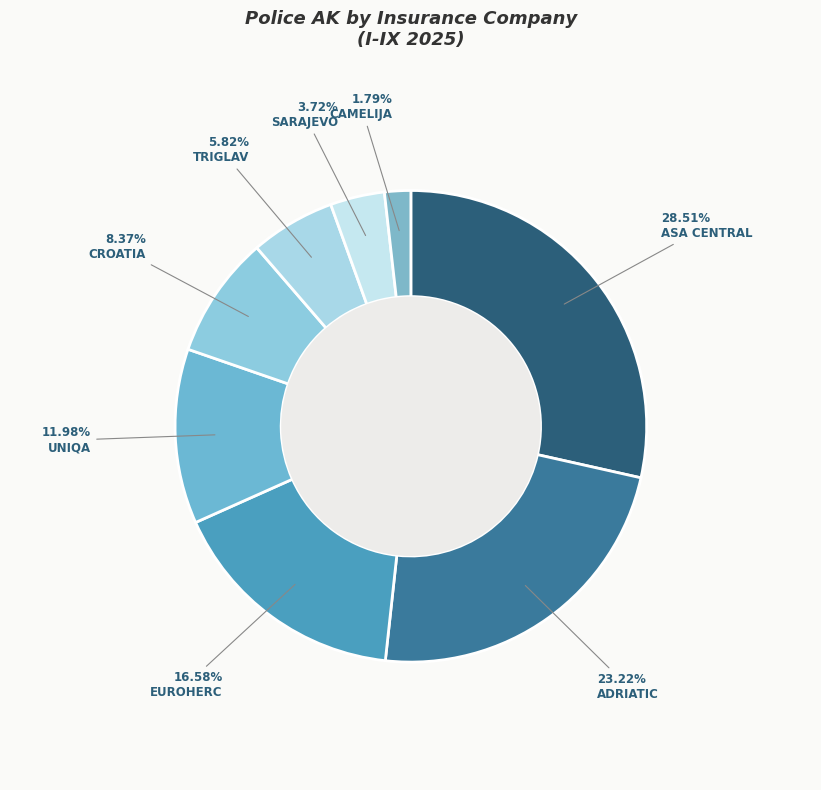

To the nearest percent, what is the combined percentage of EUROHERC and ASA CENTRAL?

45%